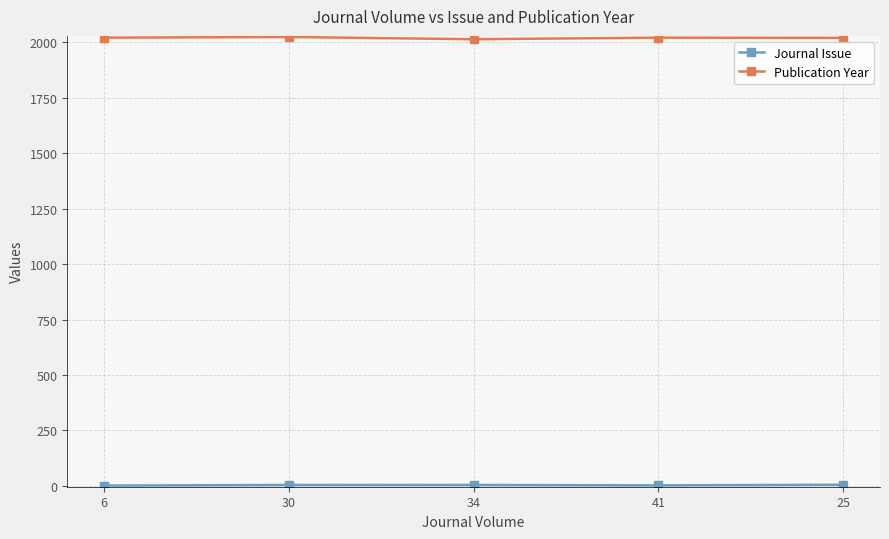

What is the maximum value shown in the chart?

2024